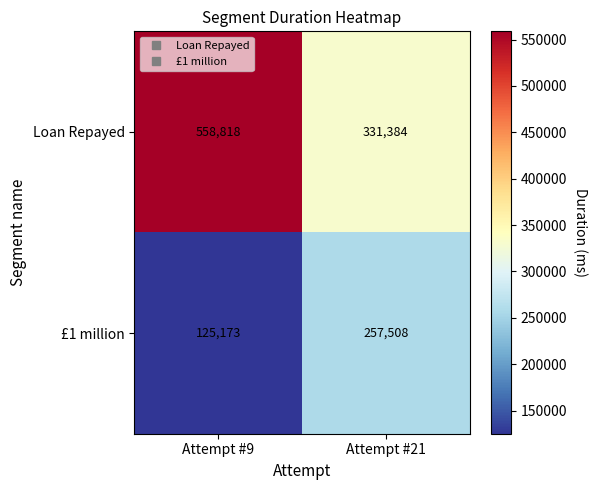

Reading left to right, extract all data points from this chart.

Loan Repayed: 558818	331384
£1 million: 125173	257508